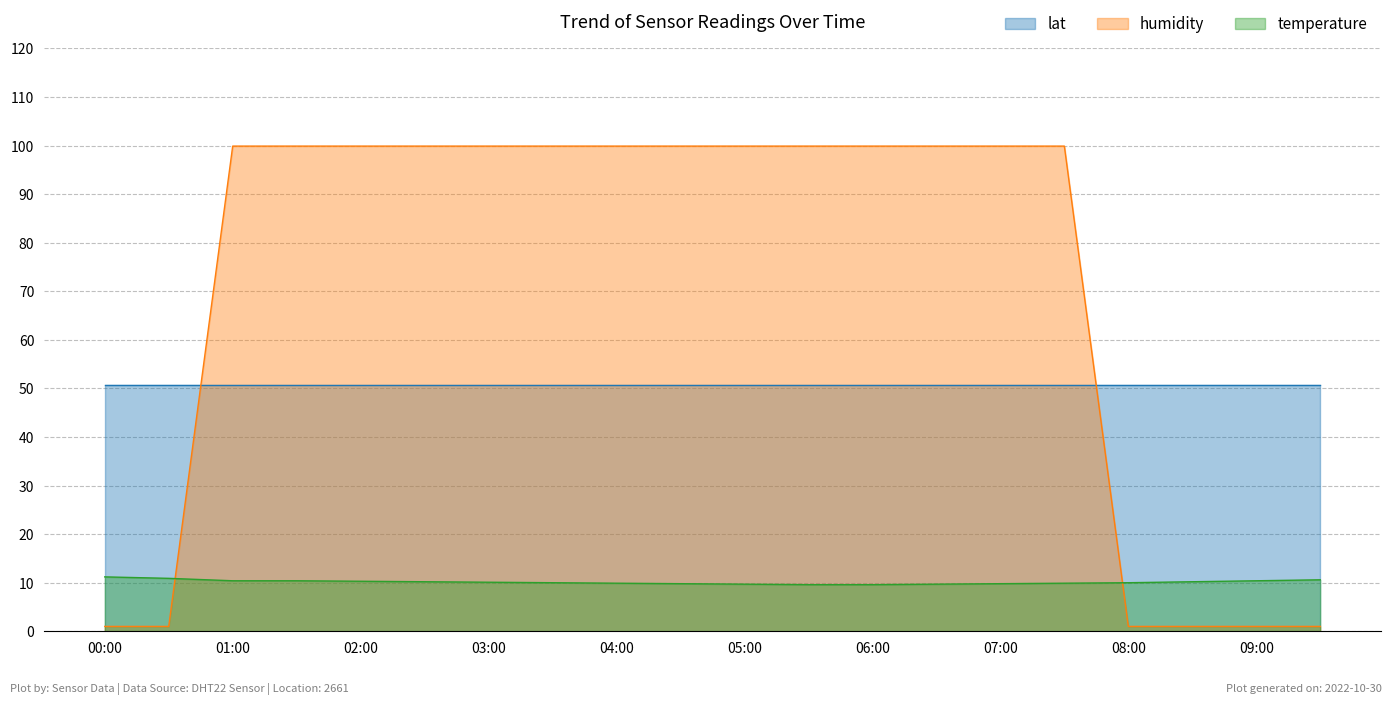

True or false: humidity and temperature cross at least once.

True